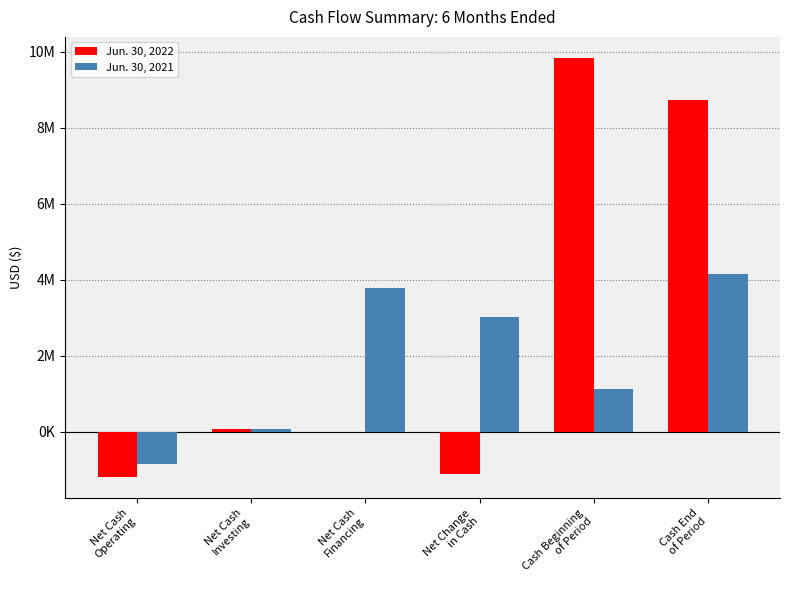

What is the total value across all series at Net Cash
Operating?

-2030337